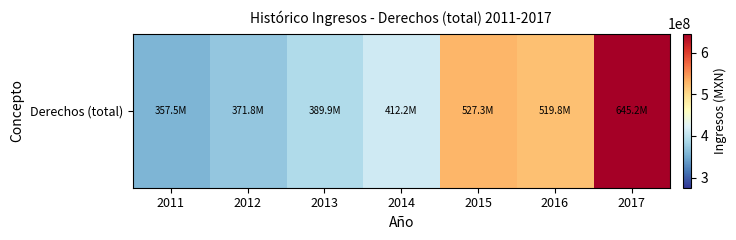

Reading left to right, extract all data points from this chart.

357487548.0	371787050.0	389867506.0	412206520.0	527300296.0	519846409.7	645244620.0